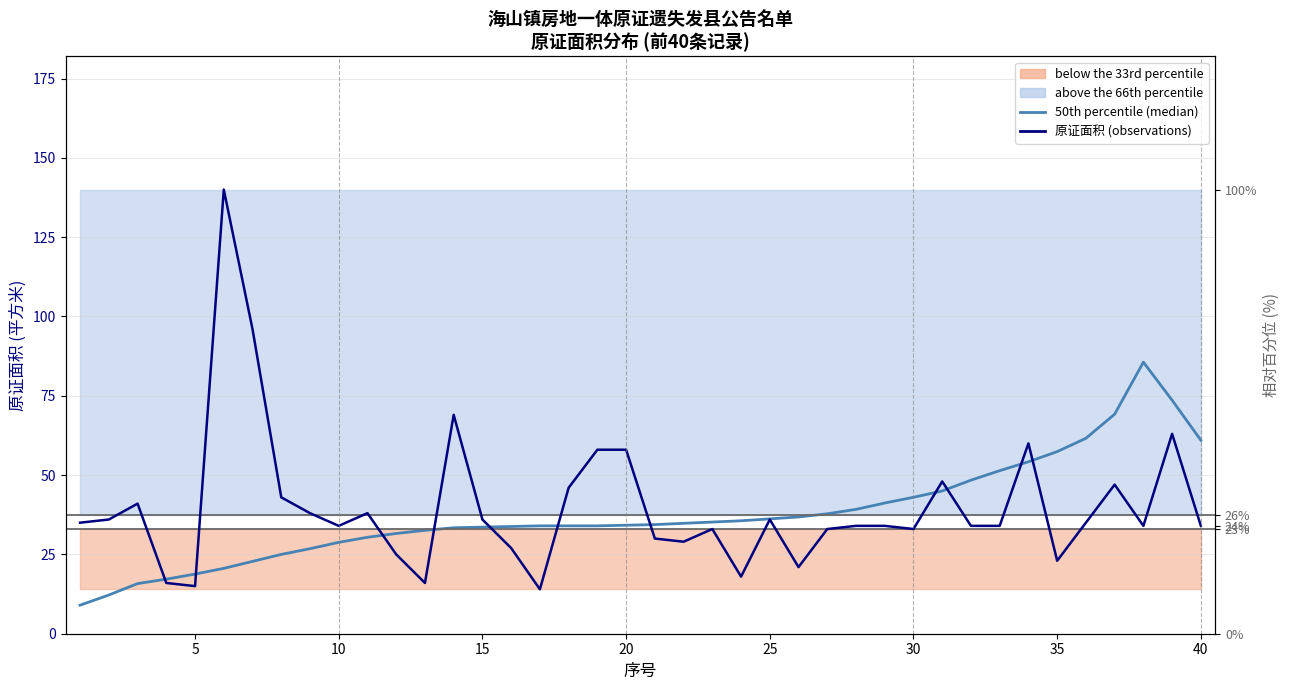

Reading left to right, extract all data points from this chart.

50th percentile (median): 9.0	12.2	15.8	17.2	18.8	20.6	22.8	25.0	26.8	28.8	30.4	31.6	32.6	33.4	33.6	33.8	34.0	34.0	34.0	34.2	34.4	34.8	35.2	35.6	36.2	36.8	37.8	39.2	41.2	43.0	45.0	48.4	51.4	54.2	57.4	61.6	69.2	85.6	73.6	61.0
原证面积 (observations): 35.0	36.0	41.0	16.0	15.0	140.0	96.0	43.0	38.0	34.0	38.0	25.0	16.0	69.0	36.0	27.0	14.0	46.0	58.0	58.0	30.0	29.0	33.0	18.0	36.0	21.0	33.0	34.0	34.0	33.0	48.0	34.0	34.0	60.0	23.0	35.0	47.0	34.0	63.0	34.0